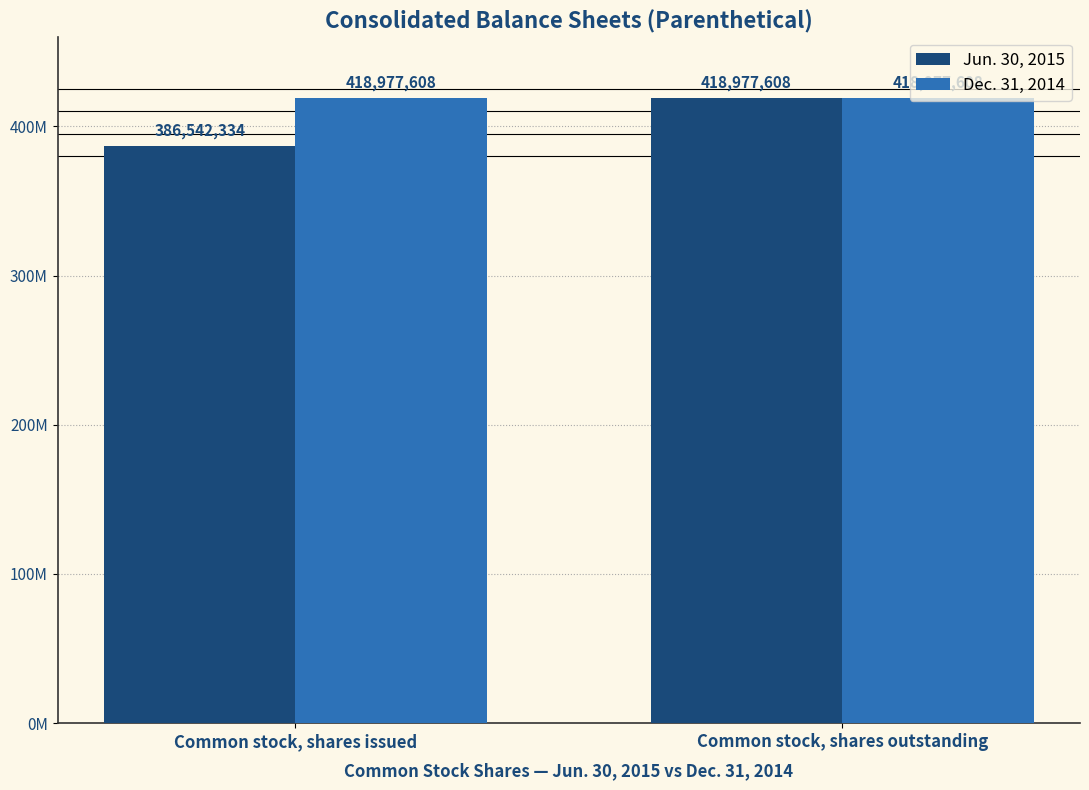

Is it true that Jun. 30, 2015 equals 603611826 at Common stock, shares issued?

False